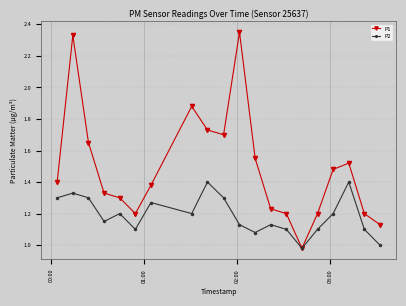

How many interior local peaks does the P1 series have?

4